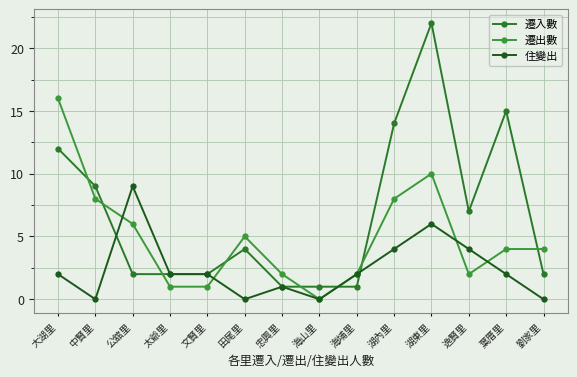

List the series in order of their overall mean, highest first.

遷入數, 遷出數, 住變出